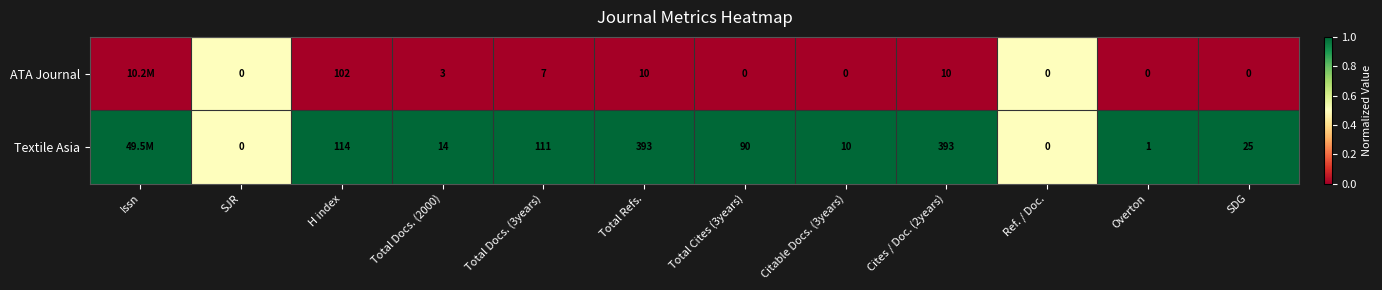

What is the sum of the ATA Journal values at SJR and Total Refs.?

10